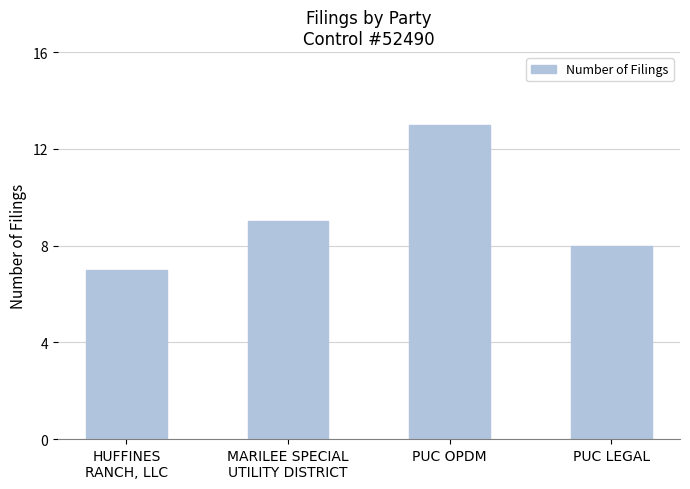

Reading left to right, extract all data points from this chart.

HUFFINES
RANCH, LLC=7	MARILEE SPECIAL
UTILITY DISTRICT=9	PUC OPDM=13	PUC LEGAL=8